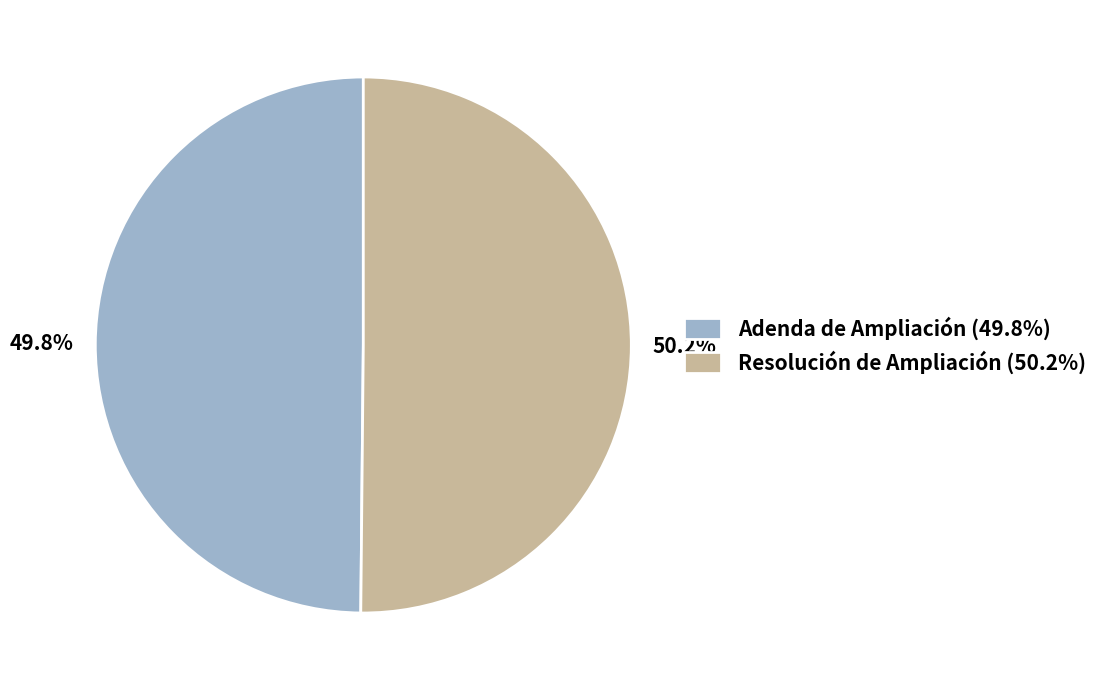

Approximately how many times larger is the value at Adenda de Ampliación compared to Resolución de Ampliación?

1.0